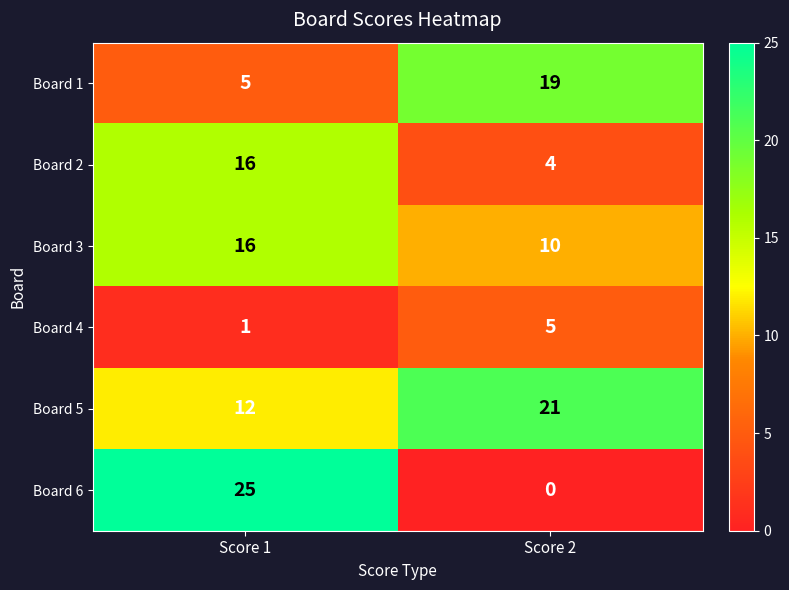

What is the total value across all series at Score 2?

59